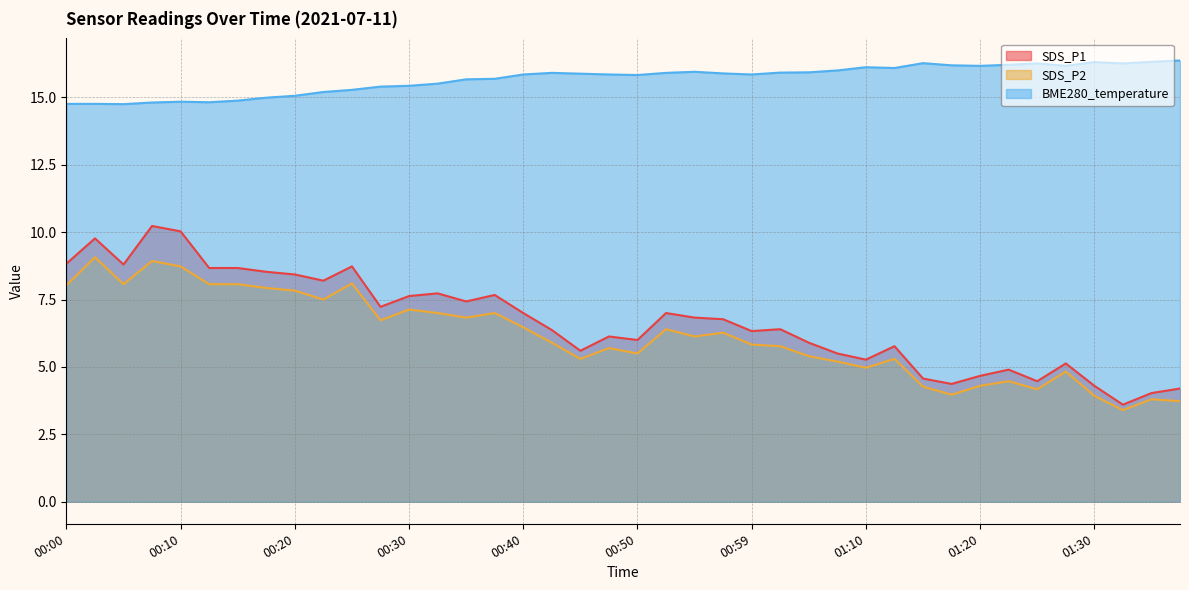

True or false: SDS_P2 and SDS_P1 intersect in this chart.

False